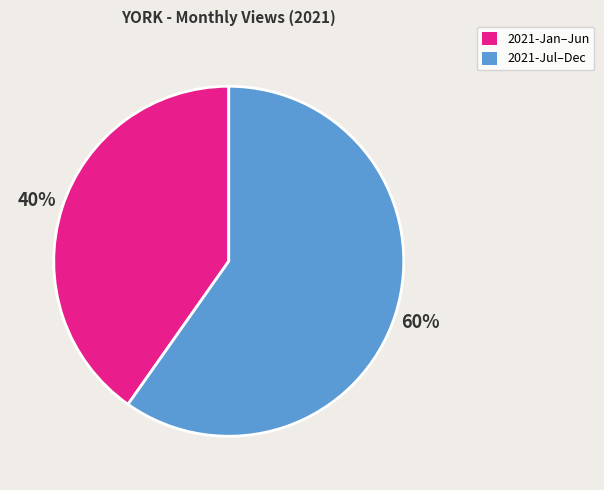

Does any single category account for the majority?

Yes